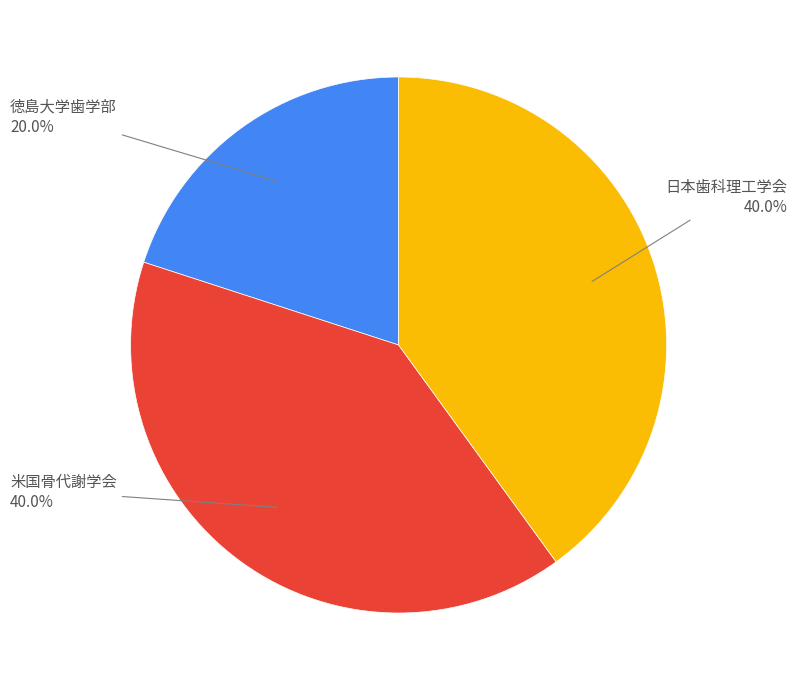

Does any single category account for the majority?

No